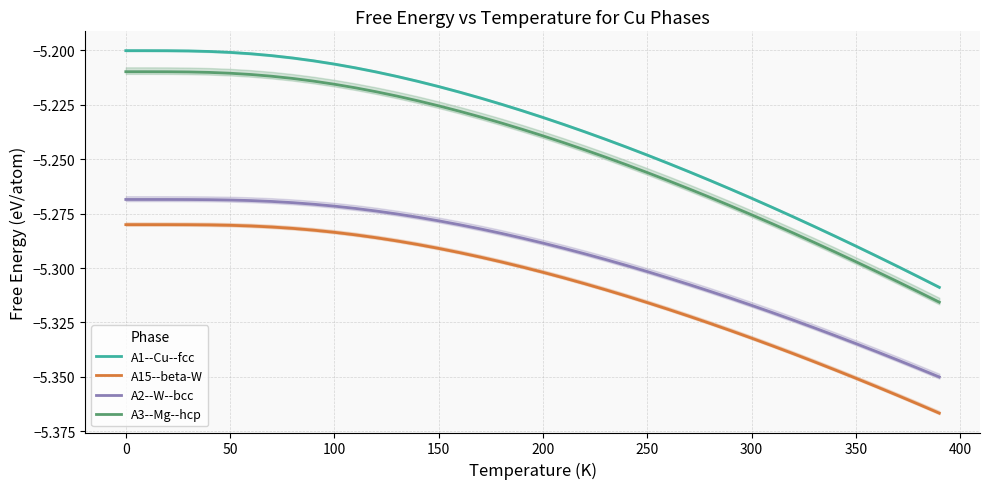

Reading right to left, transcribe all the data shown in this chart.

A1--Cu--fcc: -5.3	-5.3	-5.3	-5.3	-5.3	-5.3	-5.3	-5.3	-5.3	-5.3	-5.3	-5.3	-5.3	-5.3	-5.2	-5.2	-5.2	-5.2	-5.2	-5.2	-5.2	-5.2	-5.2	-5.2	-5.2	-5.2	-5.2	-5.2	-5.2	-5.2	-5.2	-5.2	-5.2	-5.2	-5.2	-5.2	-5.2	-5.2	-5.2	-5.2
A15--beta-W: -5.4	-5.4	-5.4	-5.4	-5.4	-5.3	-5.3	-5.3	-5.3	-5.3	-5.3	-5.3	-5.3	-5.3	-5.3	-5.3	-5.3	-5.3	-5.3	-5.3	-5.3	-5.3	-5.3	-5.3	-5.3	-5.3	-5.3	-5.3	-5.3	-5.3	-5.3	-5.3	-5.3	-5.3	-5.3	-5.3	-5.3	-5.3	-5.3	-5.3
A2--W--bcc: -5.4	-5.3	-5.3	-5.3	-5.3	-5.3	-5.3	-5.3	-5.3	-5.3	-5.3	-5.3	-5.3	-5.3	-5.3	-5.3	-5.3	-5.3	-5.3	-5.3	-5.3	-5.3	-5.3	-5.3	-5.3	-5.3	-5.3	-5.3	-5.3	-5.3	-5.3	-5.3	-5.3	-5.3	-5.3	-5.3	-5.3	-5.3	-5.3	-5.3
A3--Mg--hcp: -5.3	-5.3	-5.3	-5.3	-5.3	-5.3	-5.3	-5.3	-5.3	-5.3	-5.3	-5.3	-5.3	-5.3	-5.3	-5.3	-5.2	-5.2	-5.2	-5.2	-5.2	-5.2	-5.2	-5.2	-5.2	-5.2	-5.2	-5.2	-5.2	-5.2	-5.2	-5.2	-5.2	-5.2	-5.2	-5.2	-5.2	-5.2	-5.2	-5.2